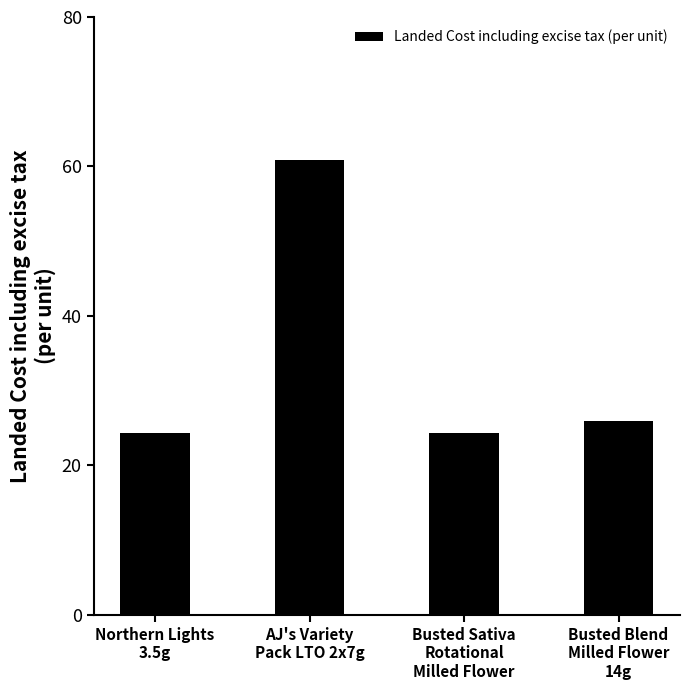

What is the approximate value at AJ's Variety
Pack LTO 2x7g?

60.9